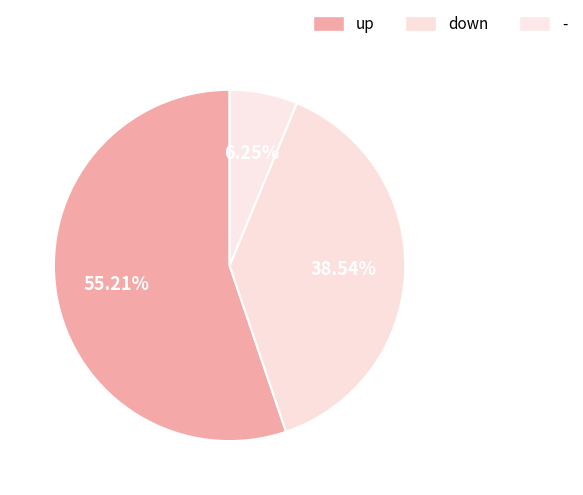

What portion of the pie excludes down?

61.5%